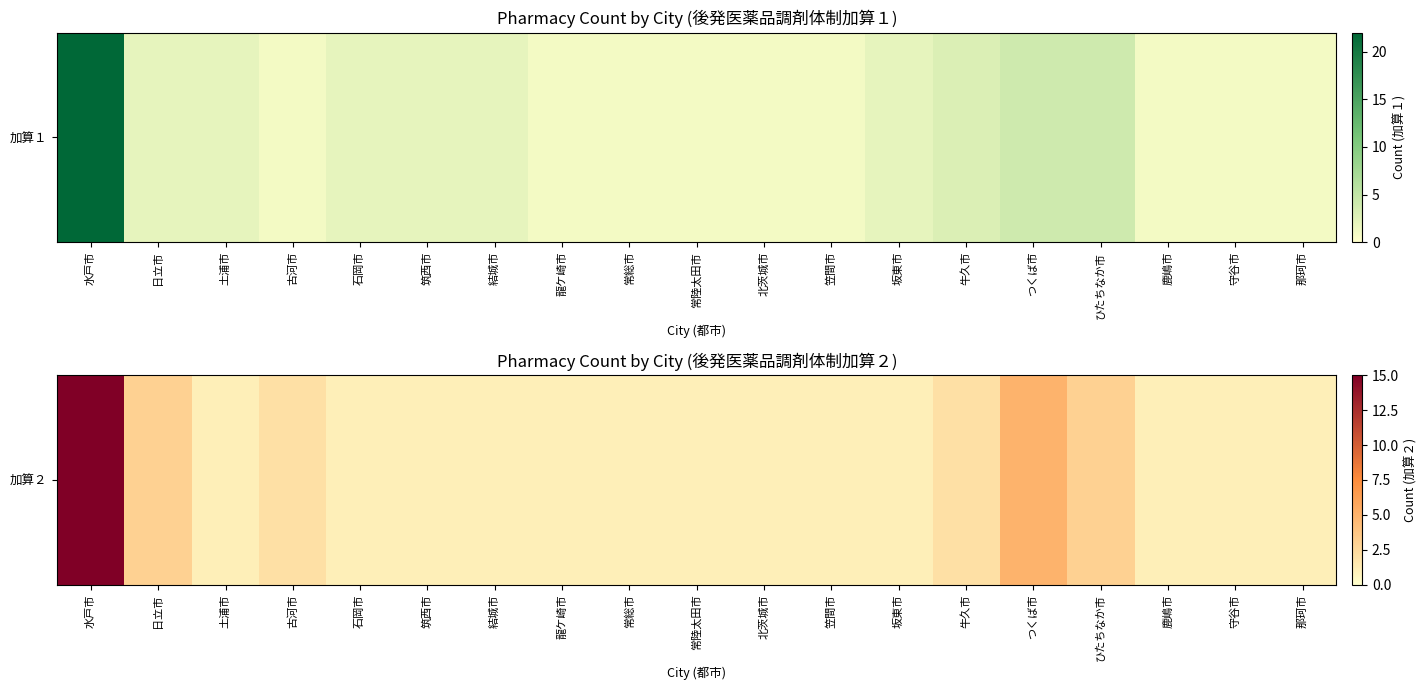

What value does the data have at 結城市?

1